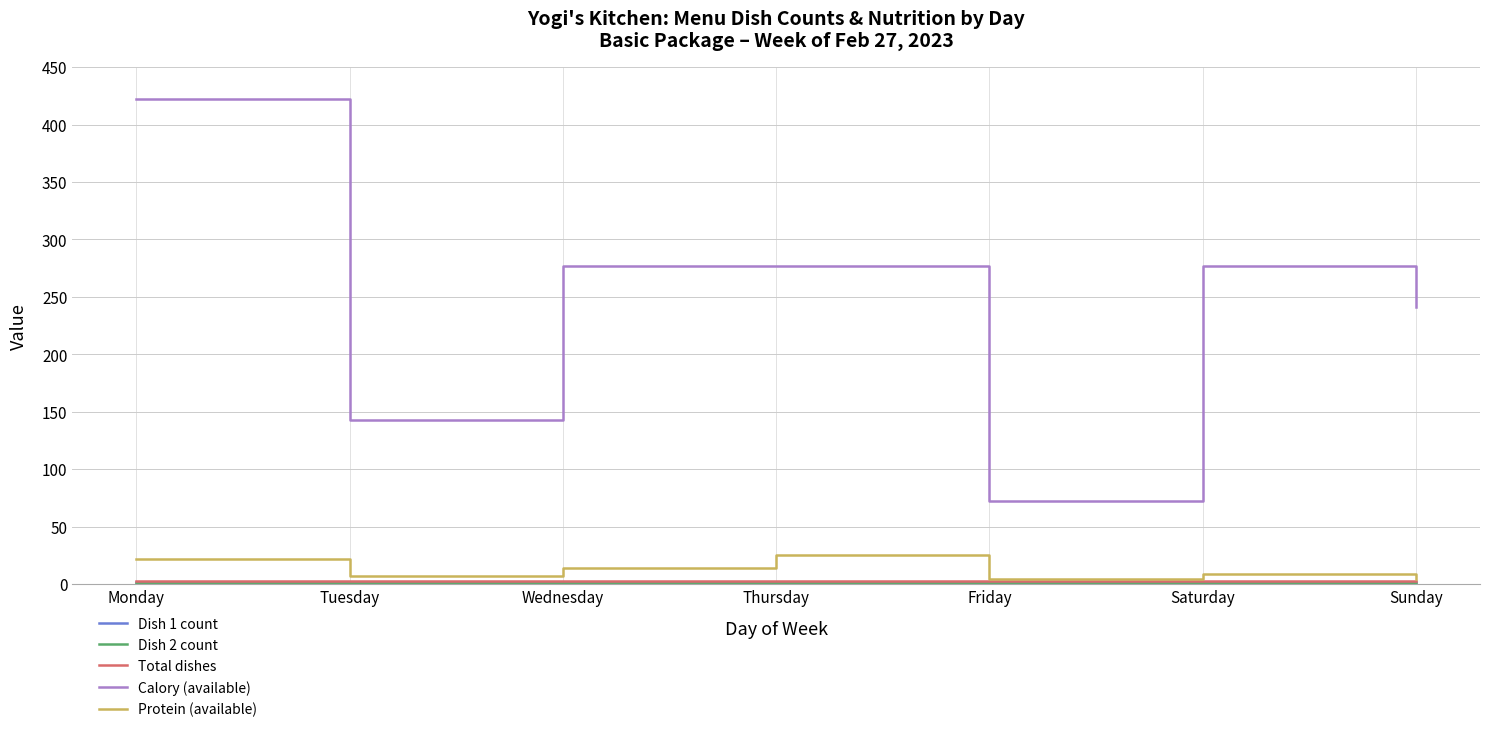

Between Monday and Friday, which series saw the biggest shift?

Calory (available)